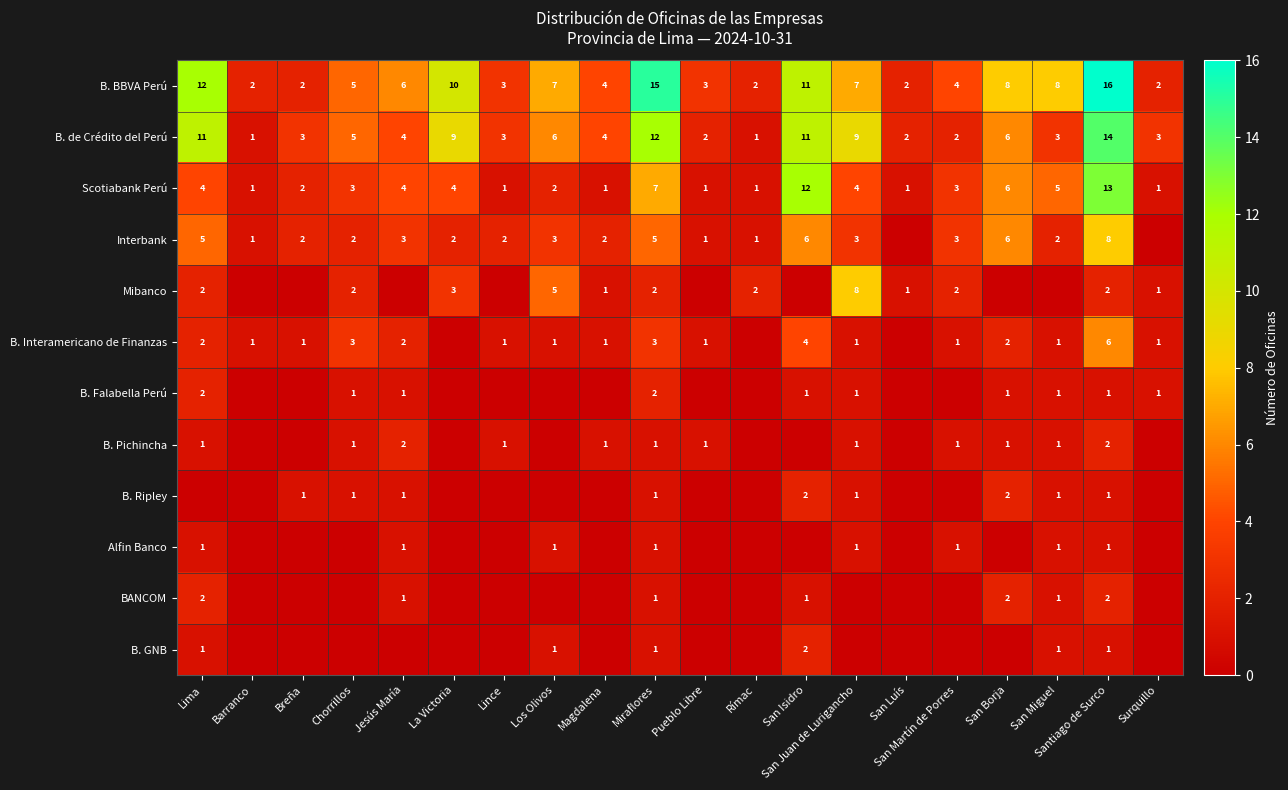

What is the difference between the Scotiabank Perú values at San Isidro and La Victoria?

8